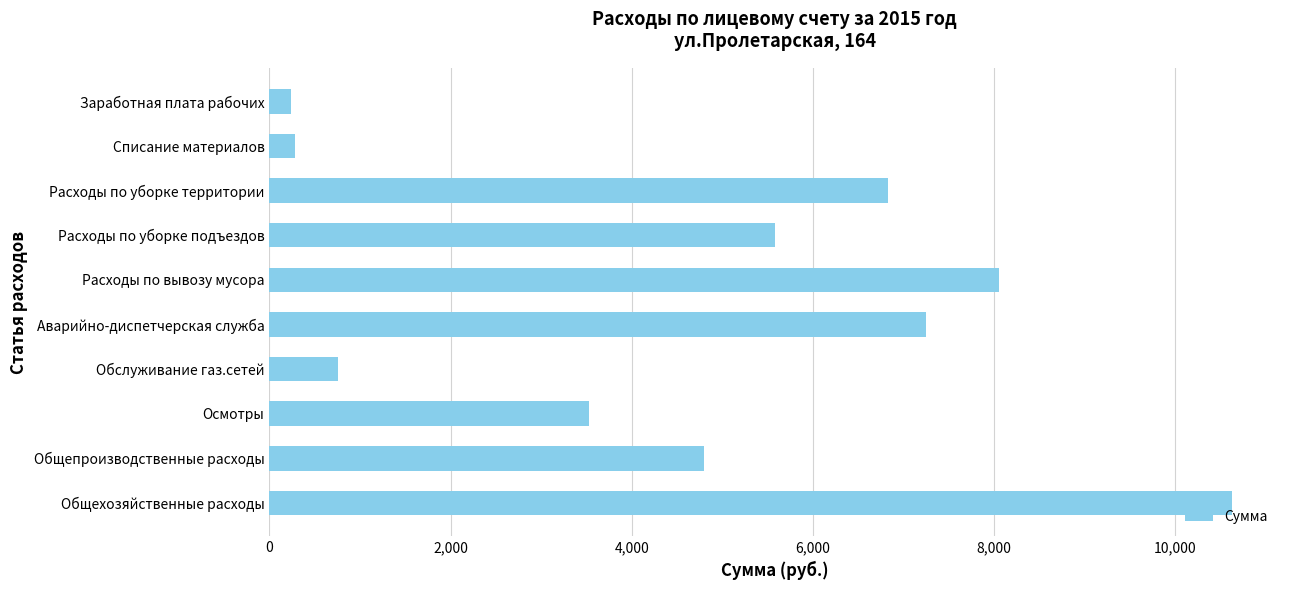

How many bars are there in total?

10